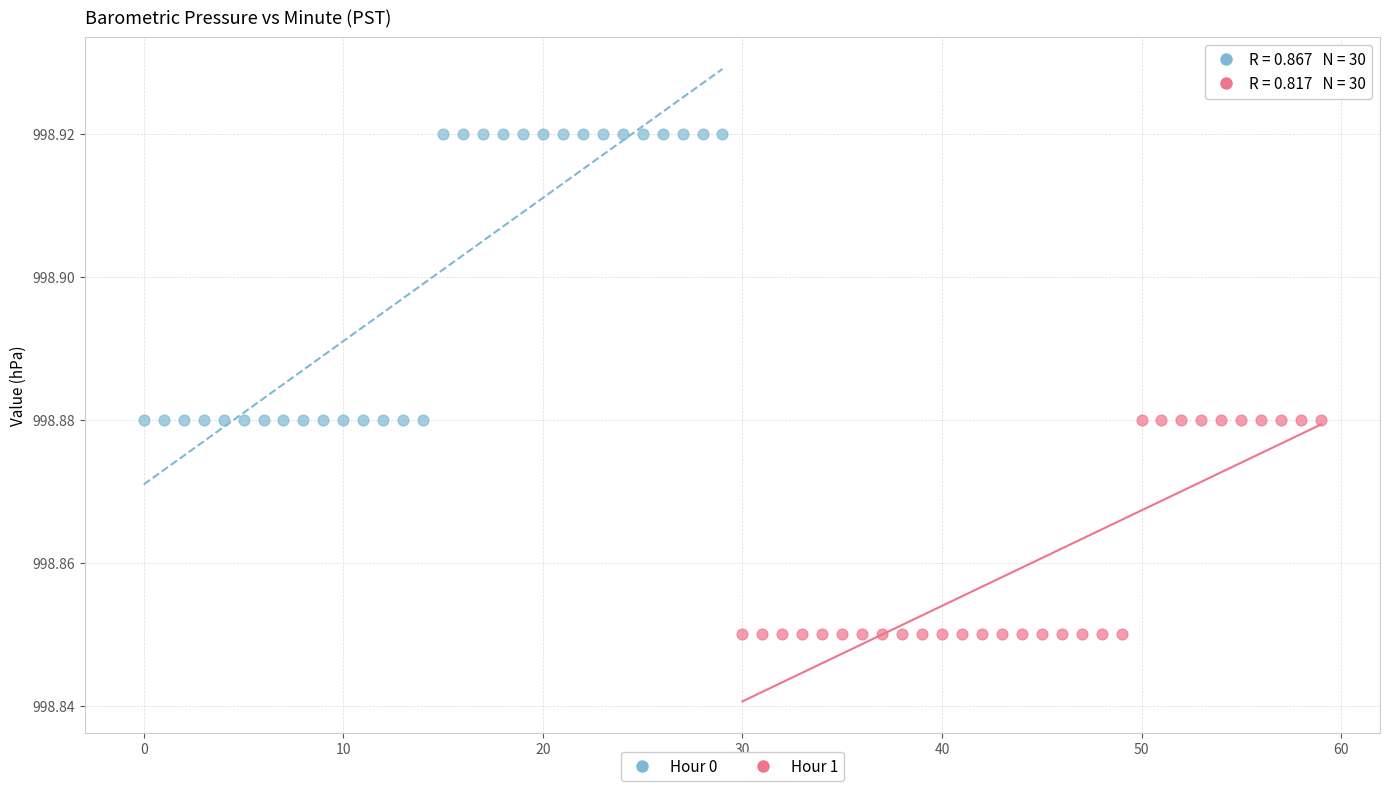

Which series has the widest spread of Y values?

Hour 0